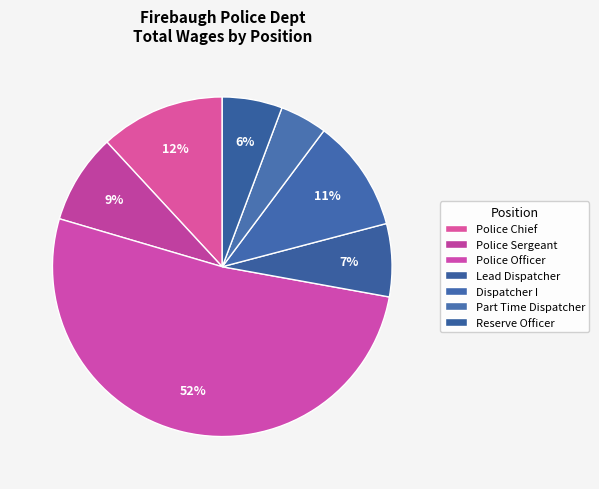

How many slices are in this pie chart?

7